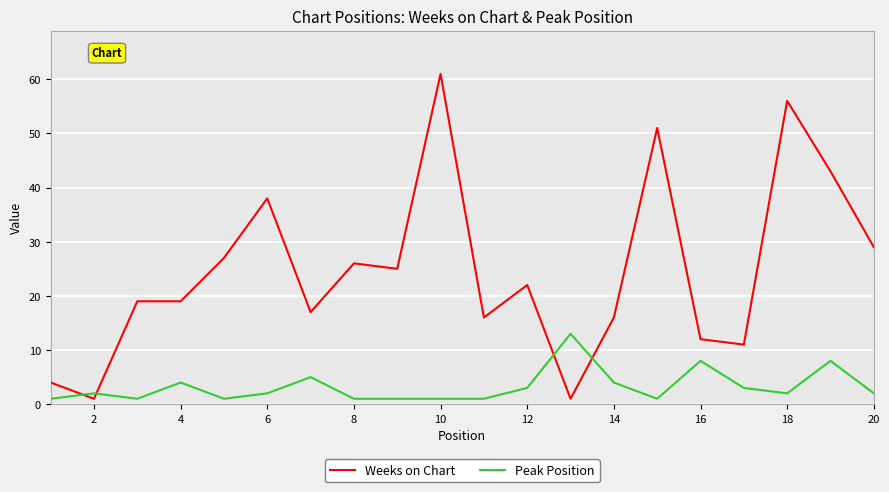

What is the maximum value for Weeks on Chart?

61